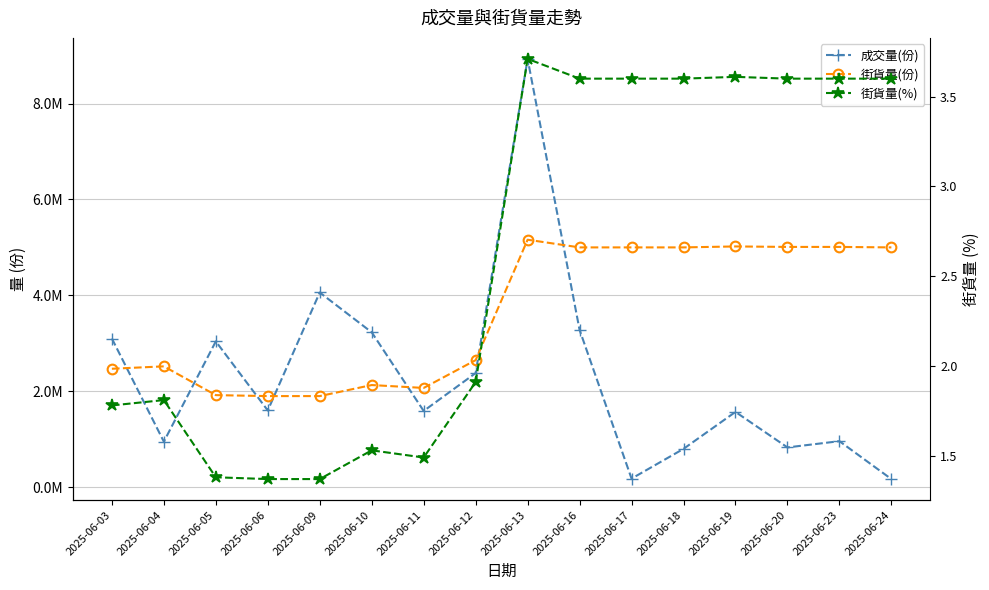

Is it true that 成交量(份) equals 2380000.0 at 2025-06-12?

True